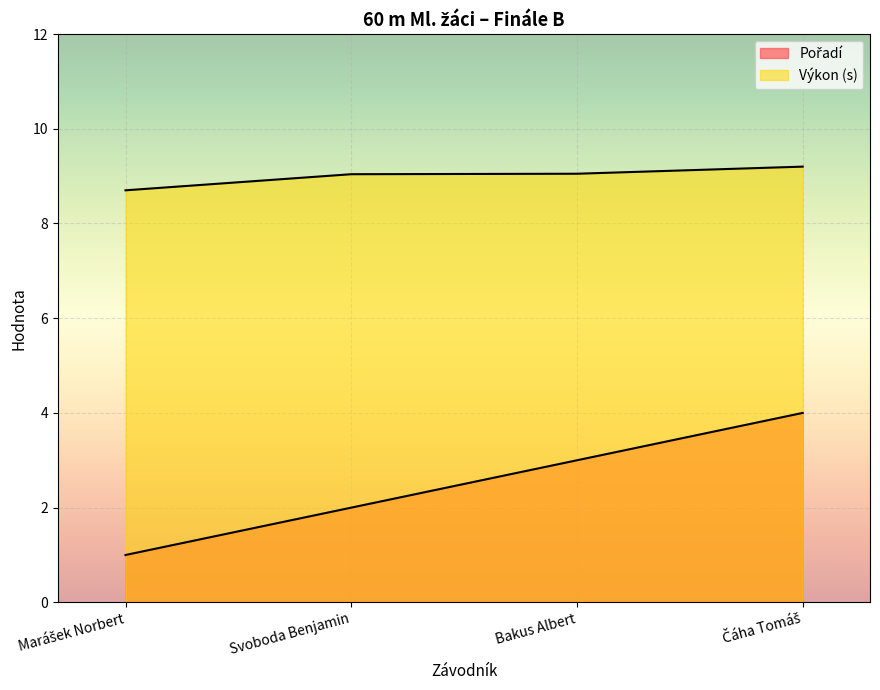

What is the maximum value shown in the chart?

9.2